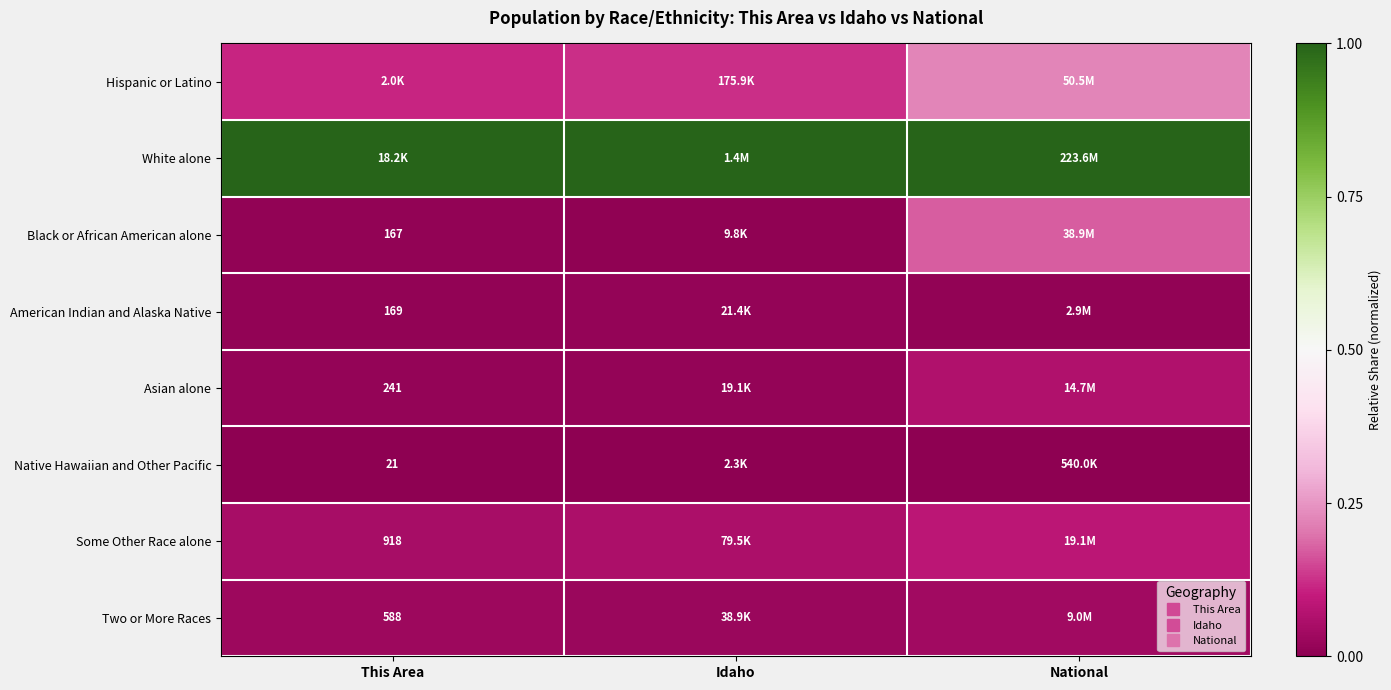

At how many categories does at least one series exceed 0?

3